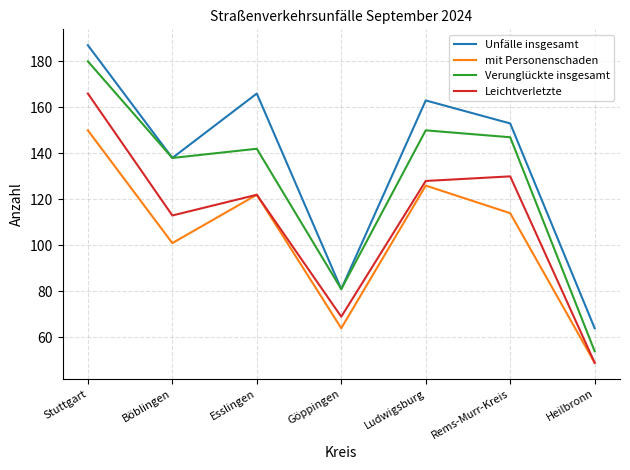

Reading left to right, extract all data points from this chart.

Unfälle insgesamt: Stuttgart=187	Böblingen=138	Esslingen=166	Göppingen=81	Ludwigsburg=163	Rems-Murr-Kreis=153	Heilbronn=64
mit Personenschaden: Stuttgart=150	Böblingen=101	Esslingen=122	Göppingen=64	Ludwigsburg=126	Rems-Murr-Kreis=114	Heilbronn=49
Verunglückte insgesamt: Stuttgart=180	Böblingen=138	Esslingen=142	Göppingen=81	Ludwigsburg=150	Rems-Murr-Kreis=147	Heilbronn=54
Leichtverletzte: Stuttgart=166	Böblingen=113	Esslingen=122	Göppingen=69	Ludwigsburg=128	Rems-Murr-Kreis=130	Heilbronn=49